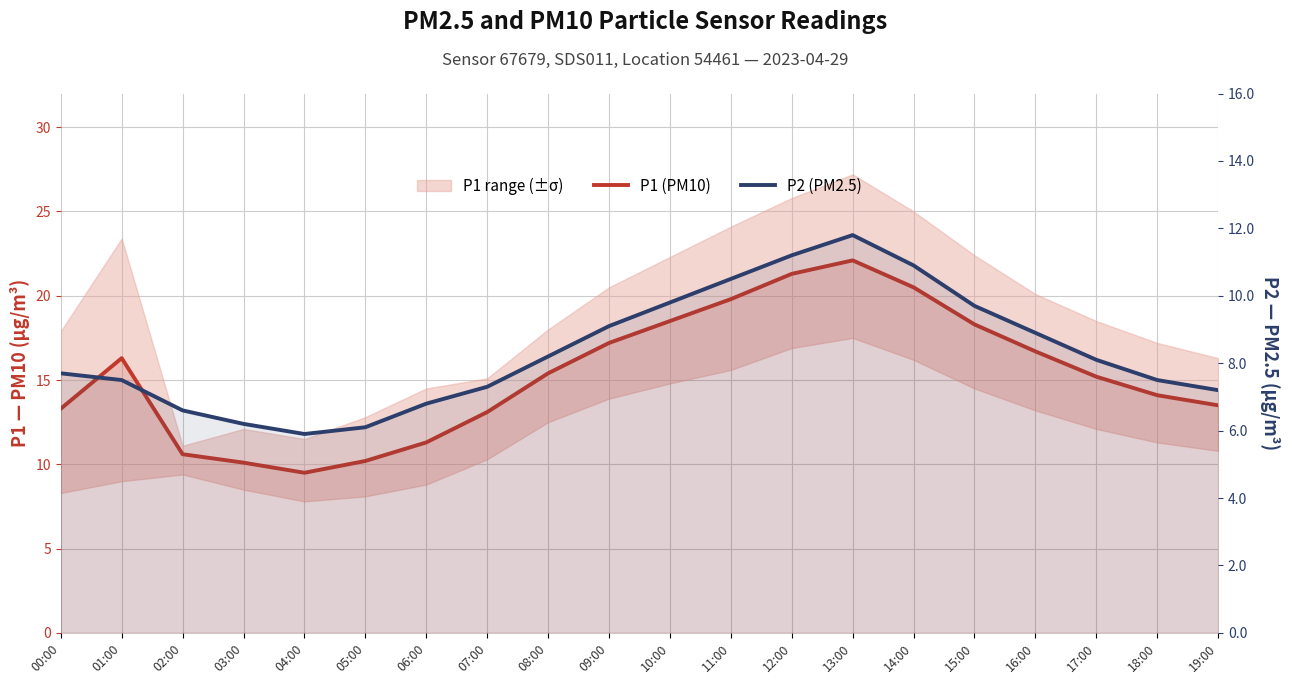

True or false: P2 (PM2.5) and P1 (PM10) intersect in this chart.

False